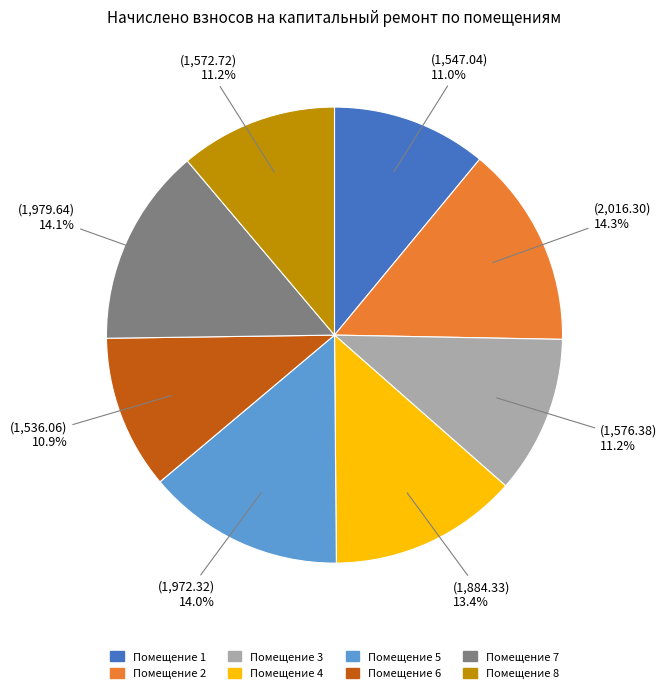

Is there a majority slice in this chart?

No